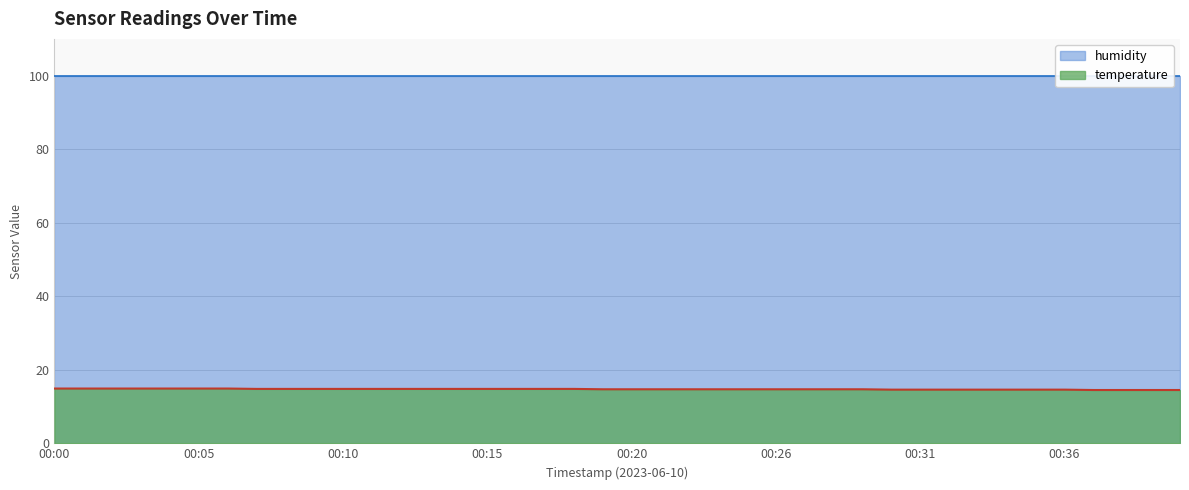

What is the change in value from 00:08 to 00:40?

-0.3